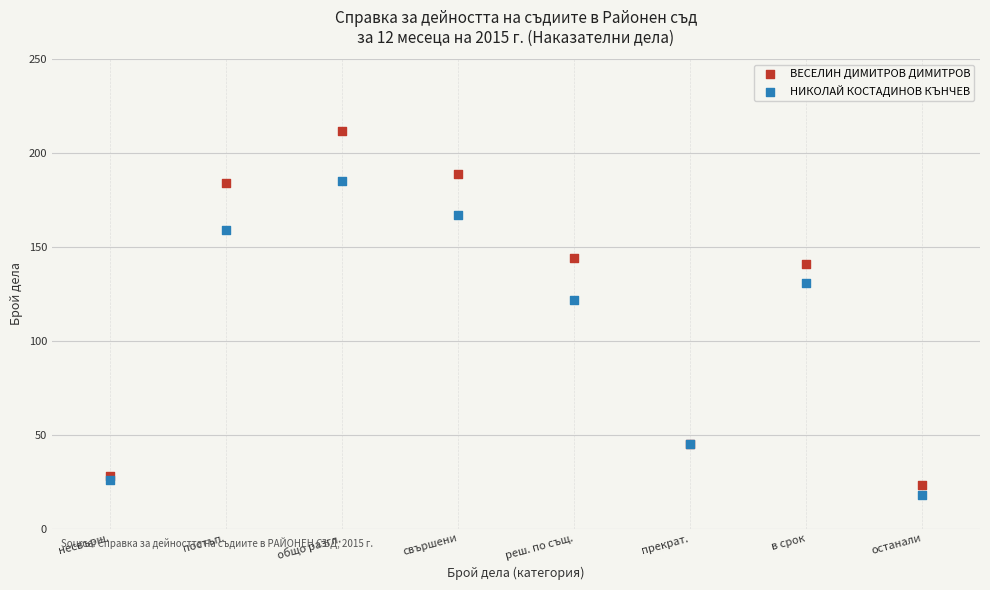

Which series reaches the minimum Y coordinate?

НИКОЛАЙ КОСТАДИНОВ КЪНЧЕВ